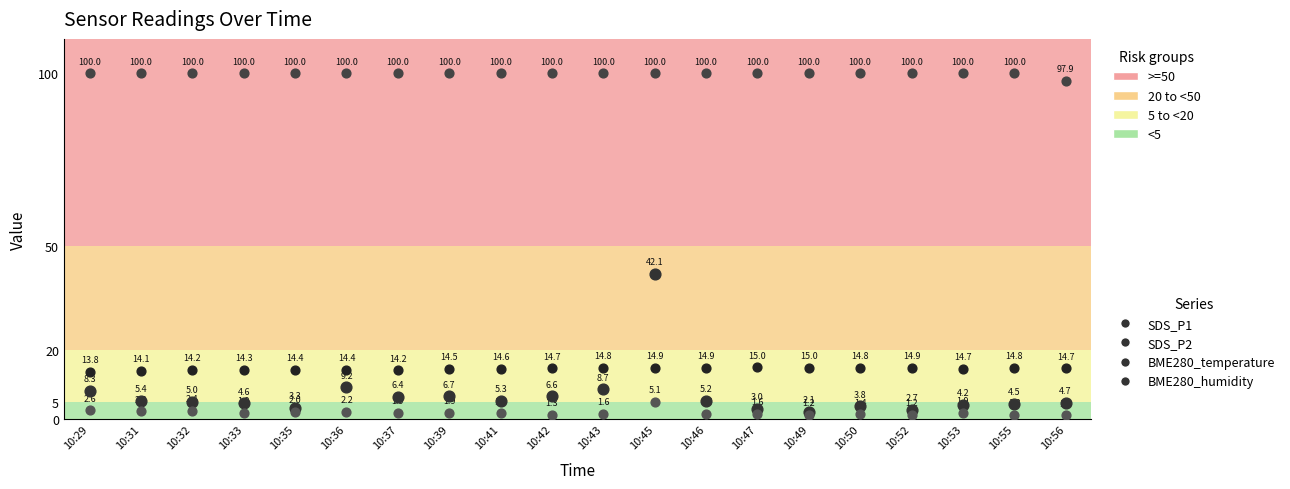

In the BME280_temperature series, what Y value is closest to 14?

14.1